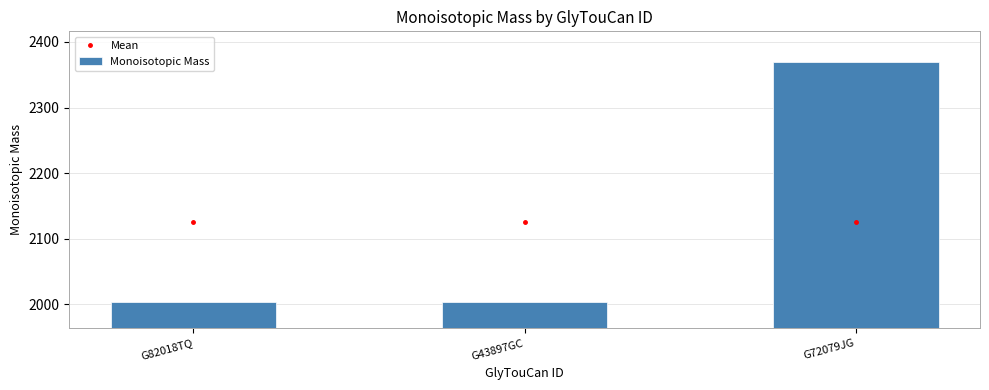

What is the greatest value displayed?

2368.8